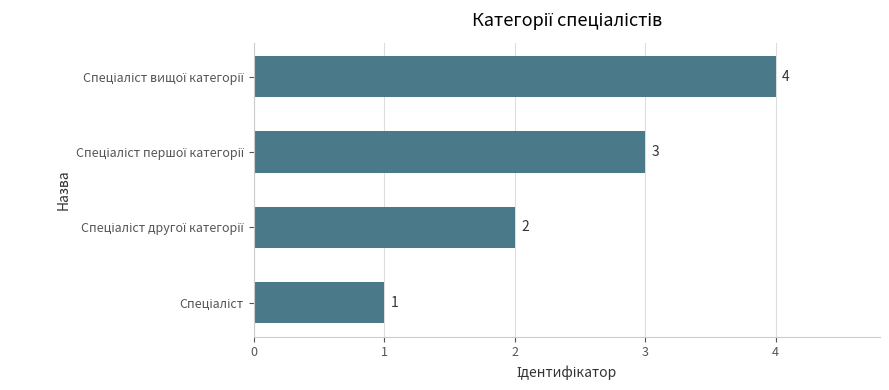

What is the sum of all values?

10